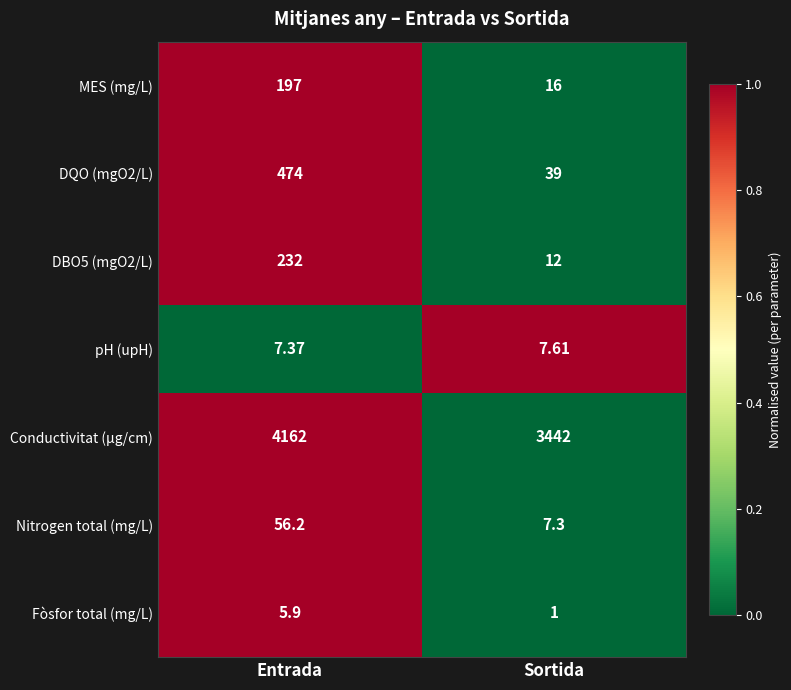

Where is MES (mg/L) nearest to the value 106?

Sortida